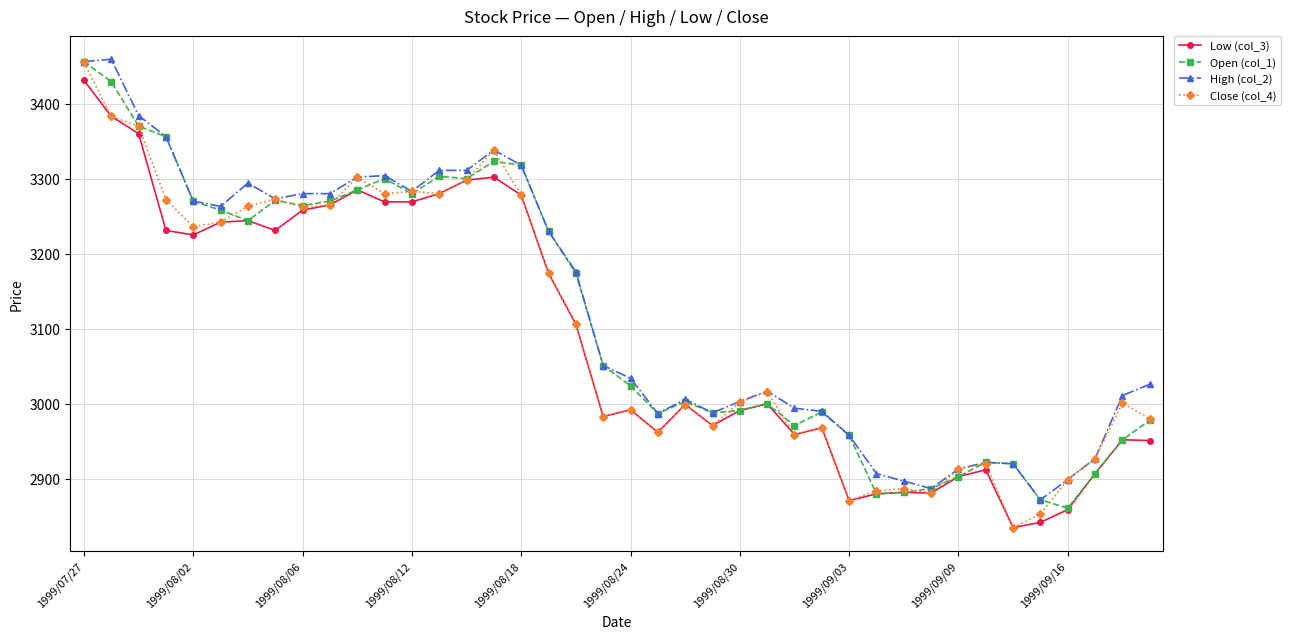

What is the highest value of the Open (col_1) series?

3456